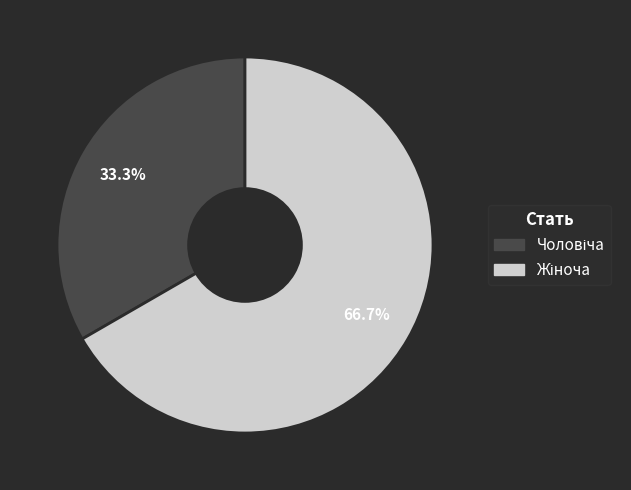

Is there a majority slice in this chart?

Yes